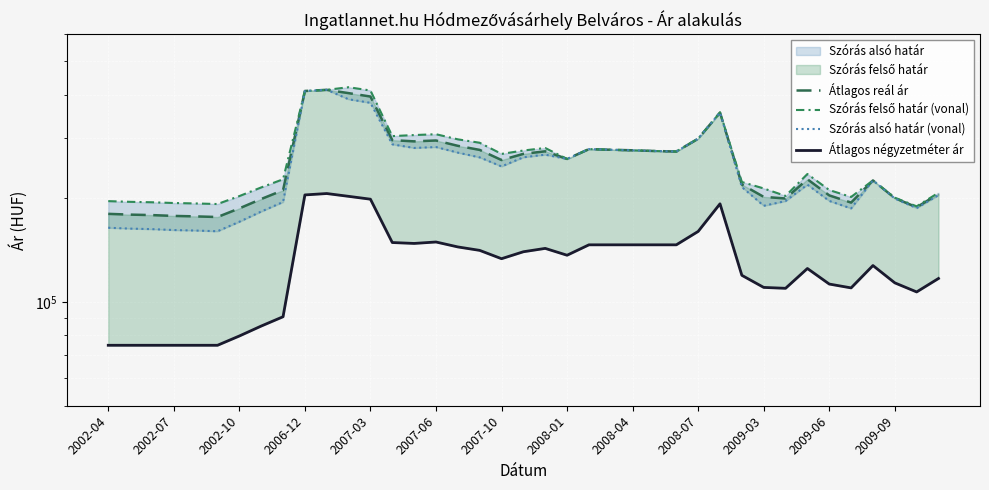

How many data points in Szórás alsó határ (vonal) are above 247738?

19